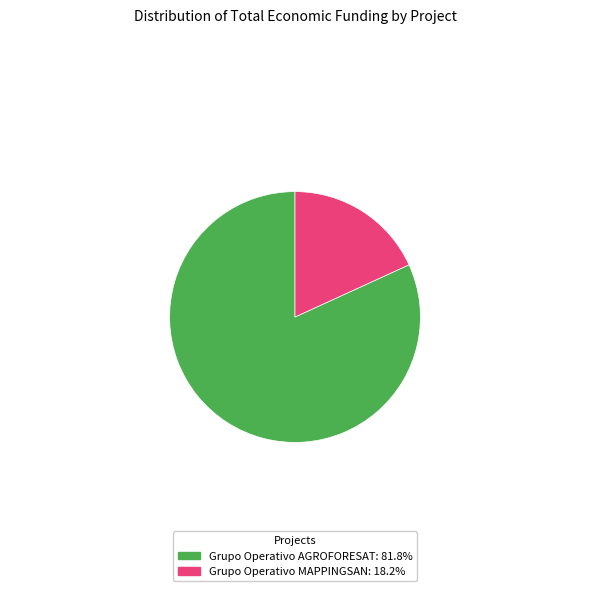

Do Grupo Operativo AGROFORESAT: 81.8% and Grupo Operativo MAPPINGSAN: 18.2% together represent more than half of the pie?

Yes